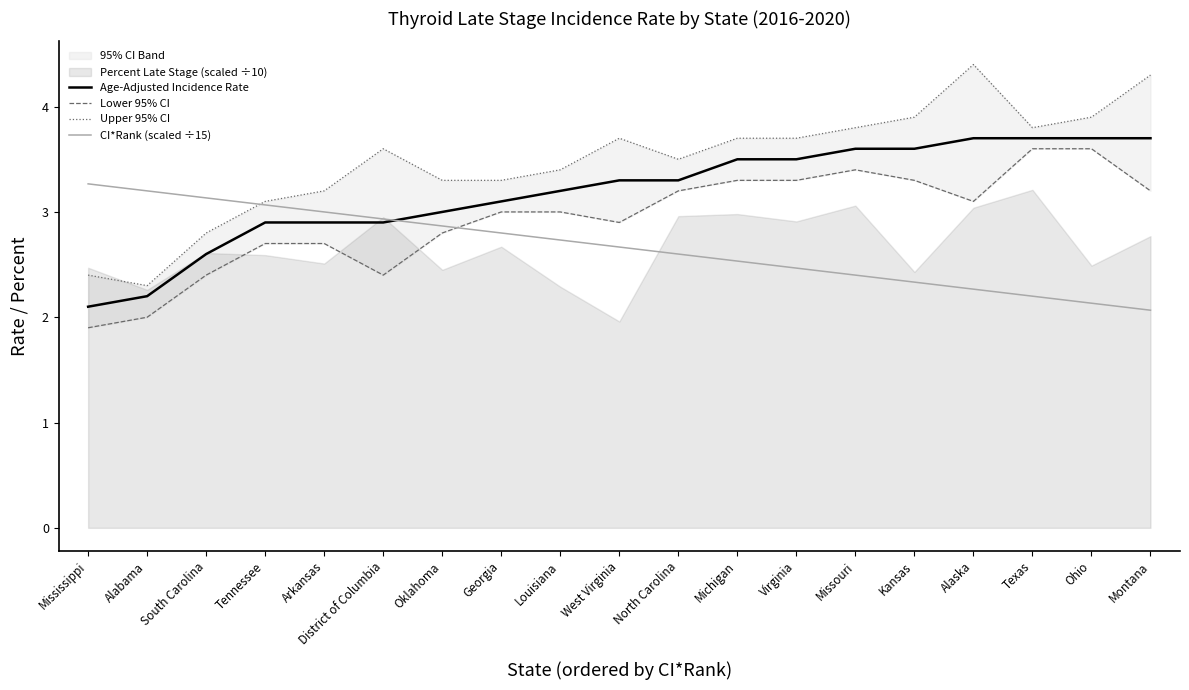

What is the minimum value shown in the chart?

1.9